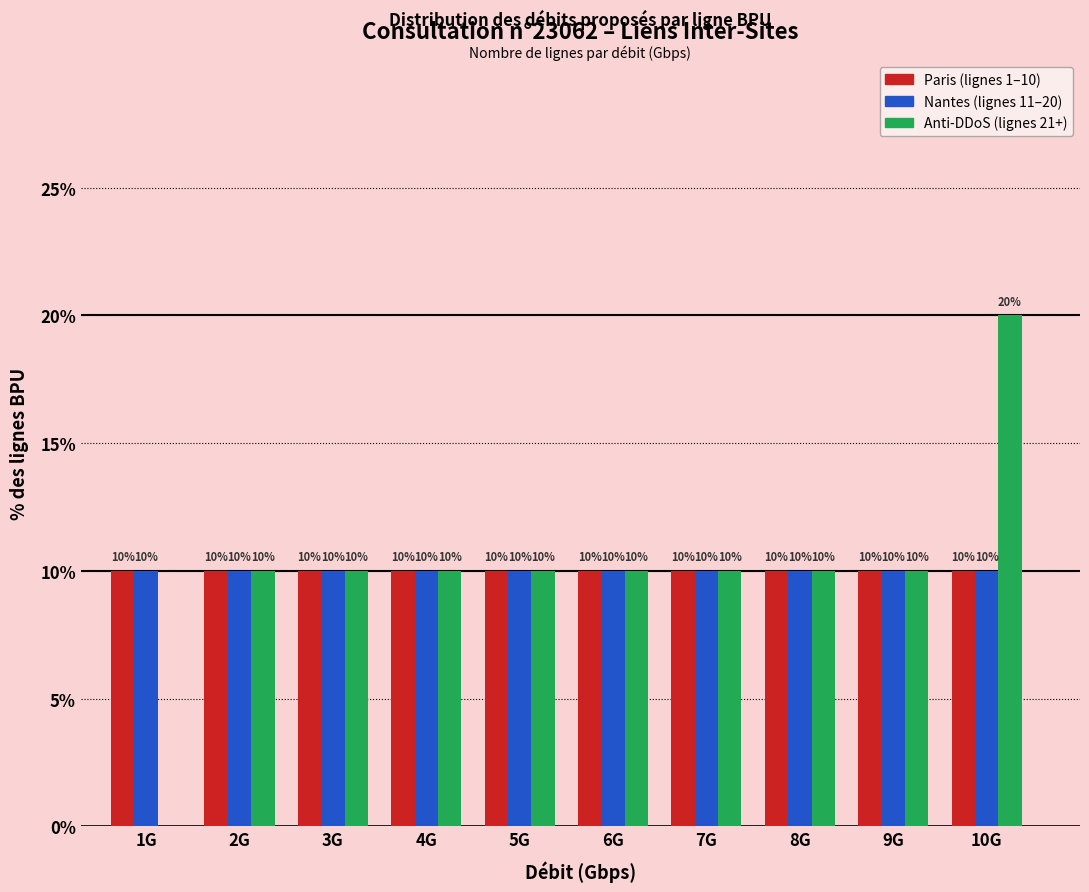

Reading left to right, transcribe all the data shown in this chart.

Paris: 1G=10	2G=10	3G=10	4G=10	5G=10	6G=10	7G=10	8G=10	9G=10	10G=10
Nantes: 1G=10	2G=10	3G=10	4G=10	5G=10	6G=10	7G=10	8G=10	9G=10	10G=10
Anti-DDoS: 1G=0	2G=10	3G=10	4G=10	5G=10	6G=10	7G=10	8G=10	9G=10	10G=20